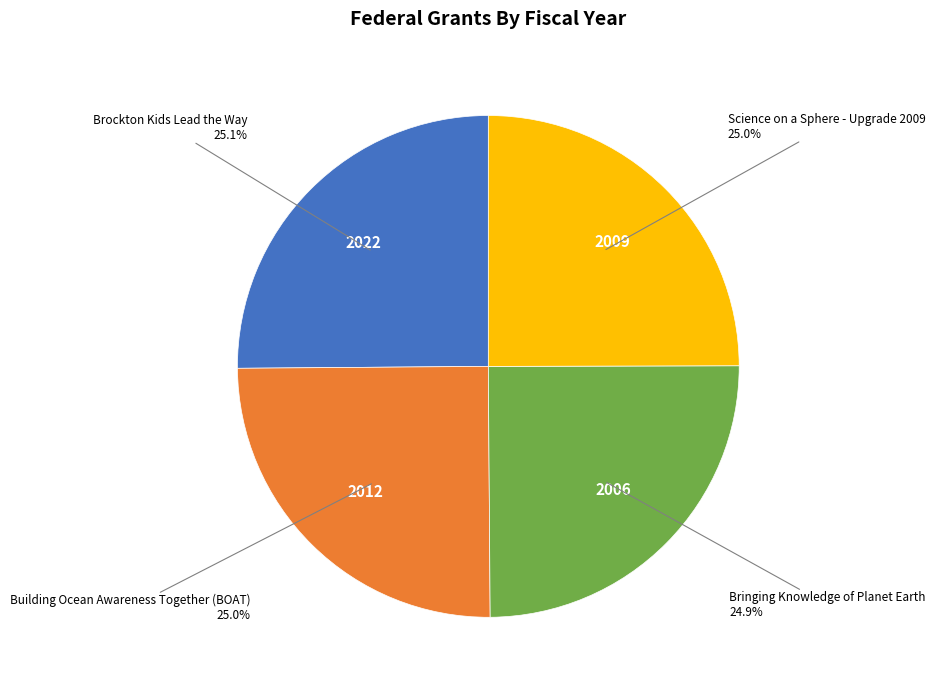

How many segments does this pie chart have?

4